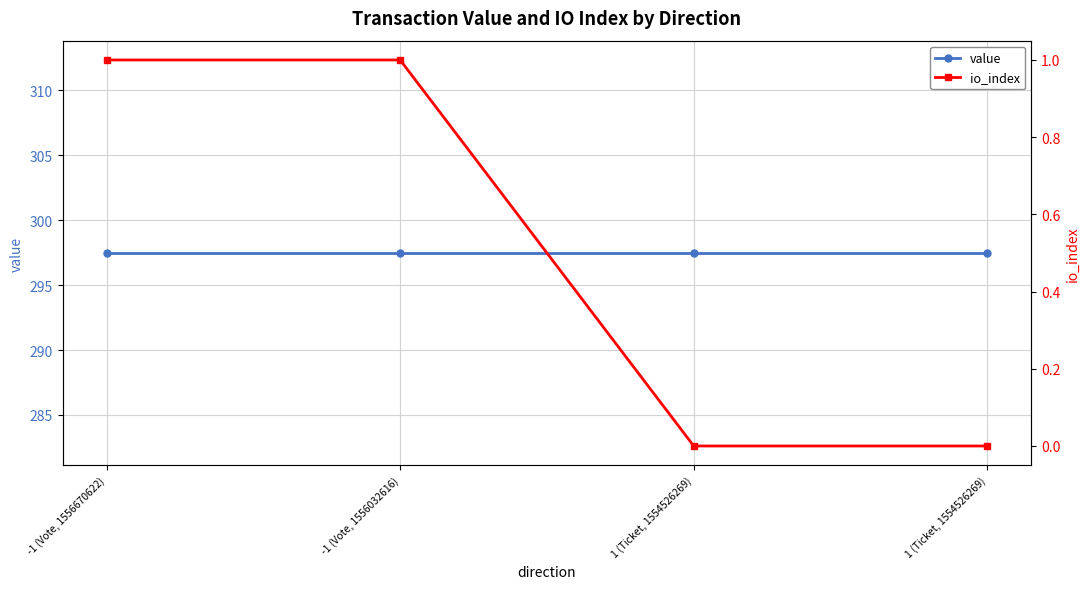

True or false: value and io_index cross at least once.

False